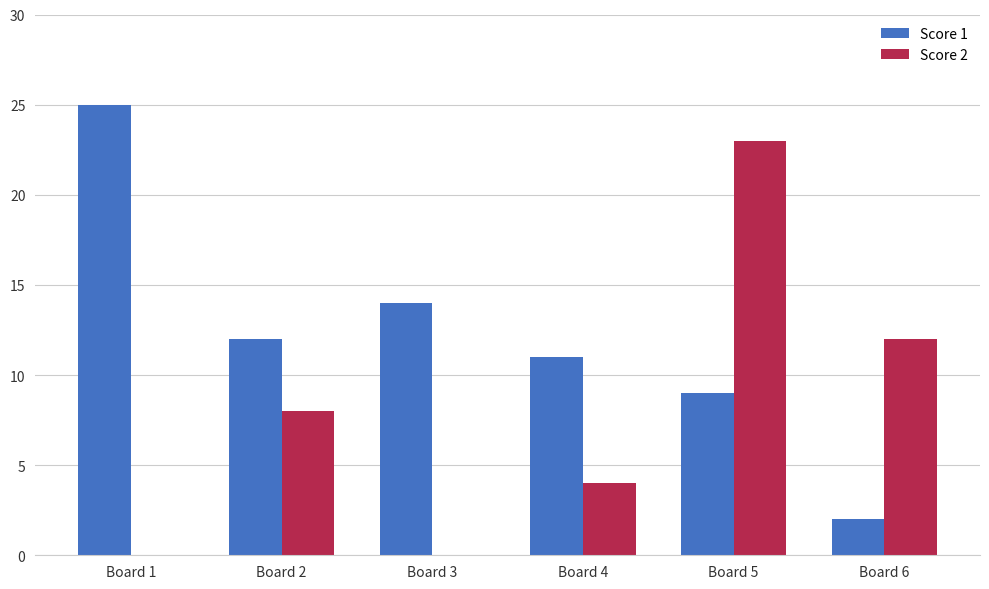

Reading left to right, what are all the values shown in this chart?

Score 1: Board 1=25	Board 2=12	Board 3=14	Board 4=11	Board 5=9	Board 6=2
Score 2: Board 1=0	Board 2=8	Board 3=0	Board 4=4	Board 5=23	Board 6=12